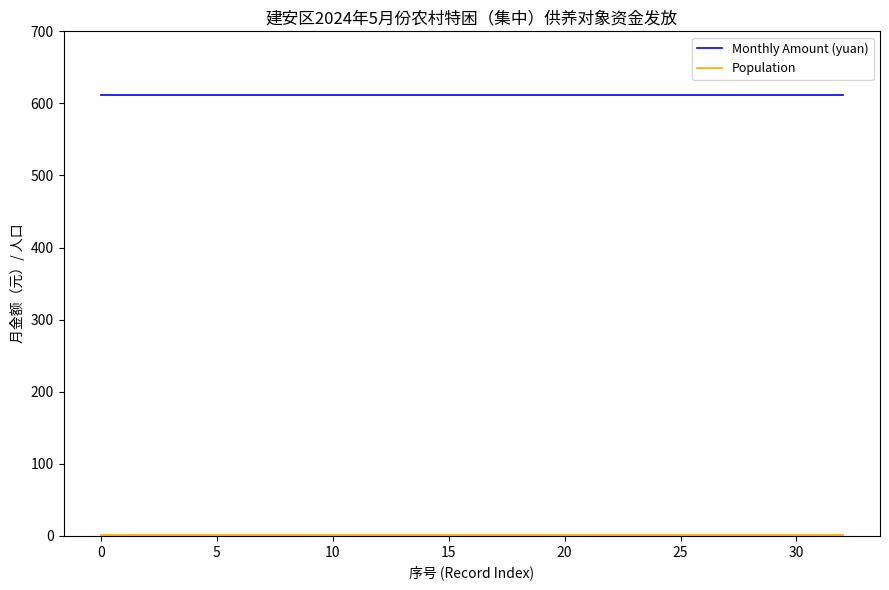

Which series has the largest total across all categories?

Monthly Amount (yuan)